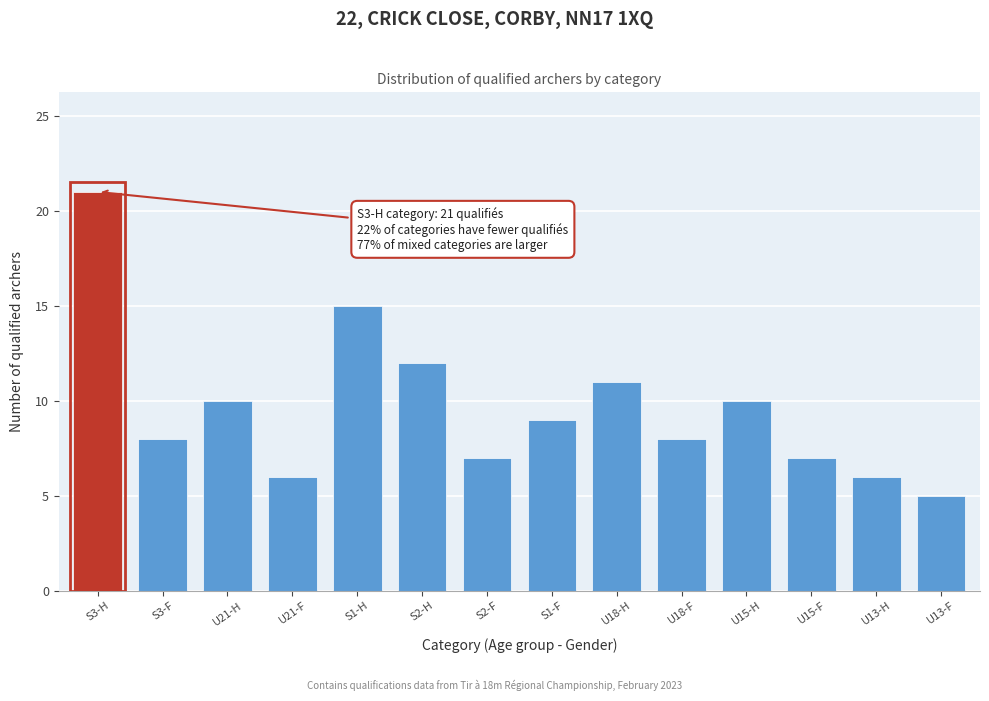

Reading left to right, transcribe all the data shown in this chart.

21	8	10	6	15	12	7	9	11	8	10	7	6	5